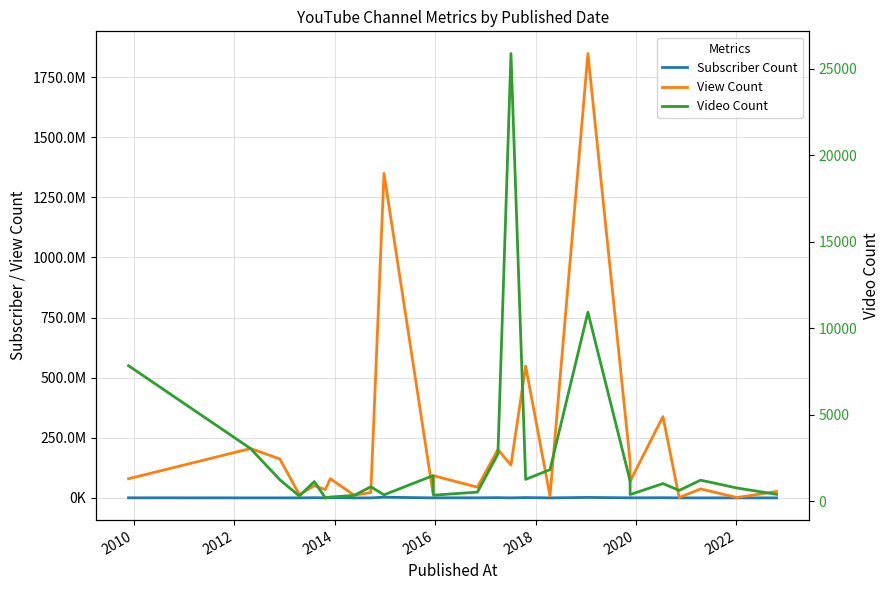

What is the difference between the maximum and minimum values in the Video Count series?

25682